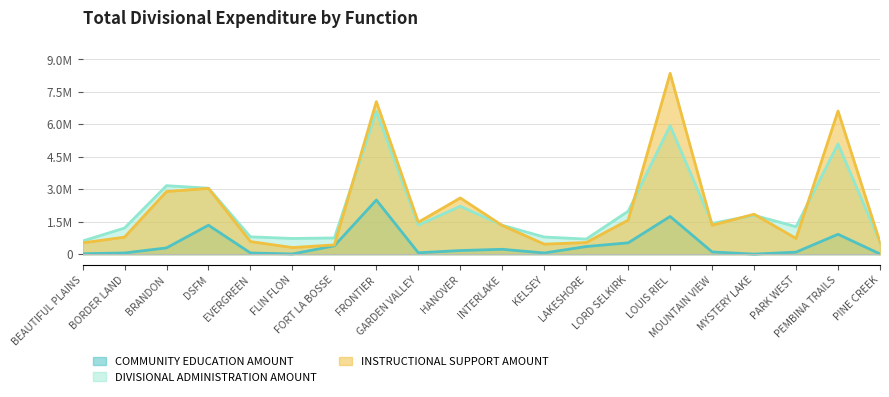

What is the average value of the DIVISIONAL ADMINISTRATION AMOUNT series?

2068580